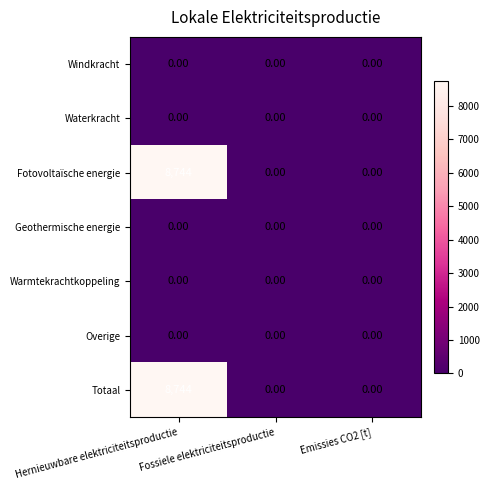

What is the total value across all series at Hernieuwbare elektriciteitsproductie?

17488